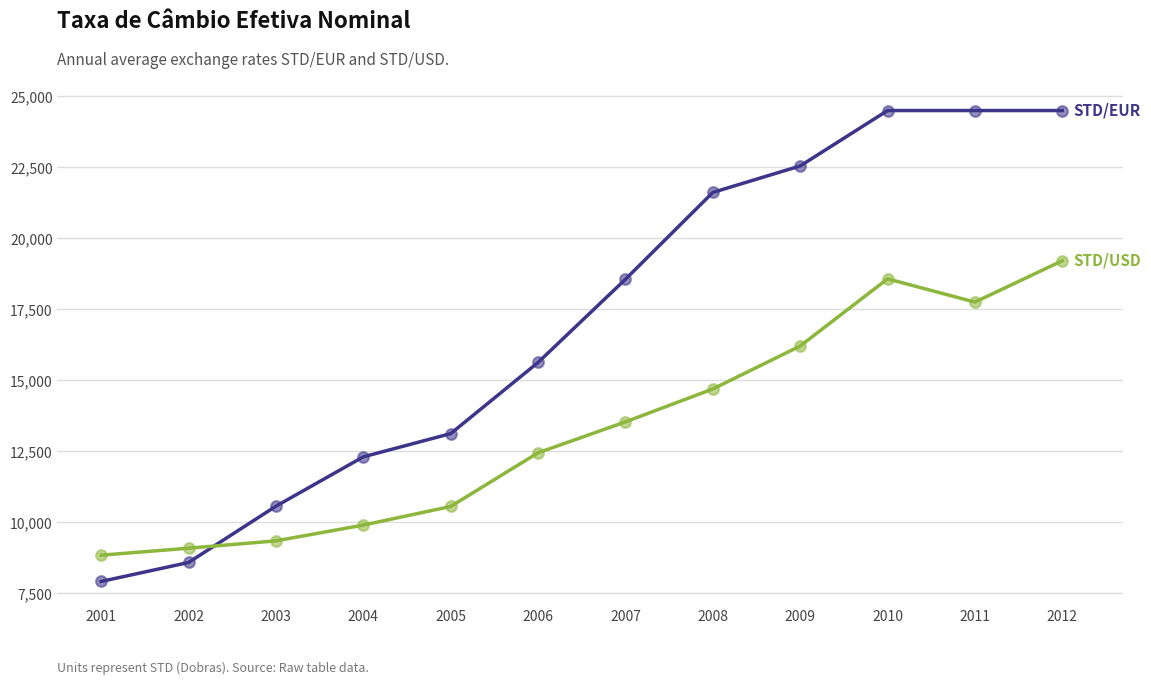

What is the total value across all series at 2001?

16759.8